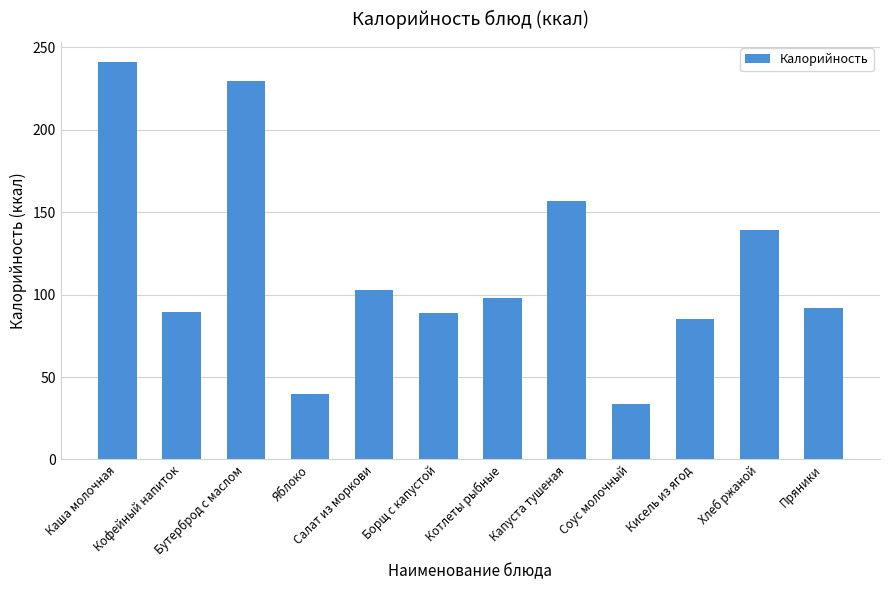

What is the label of the 1st bar from the right?

Пряники